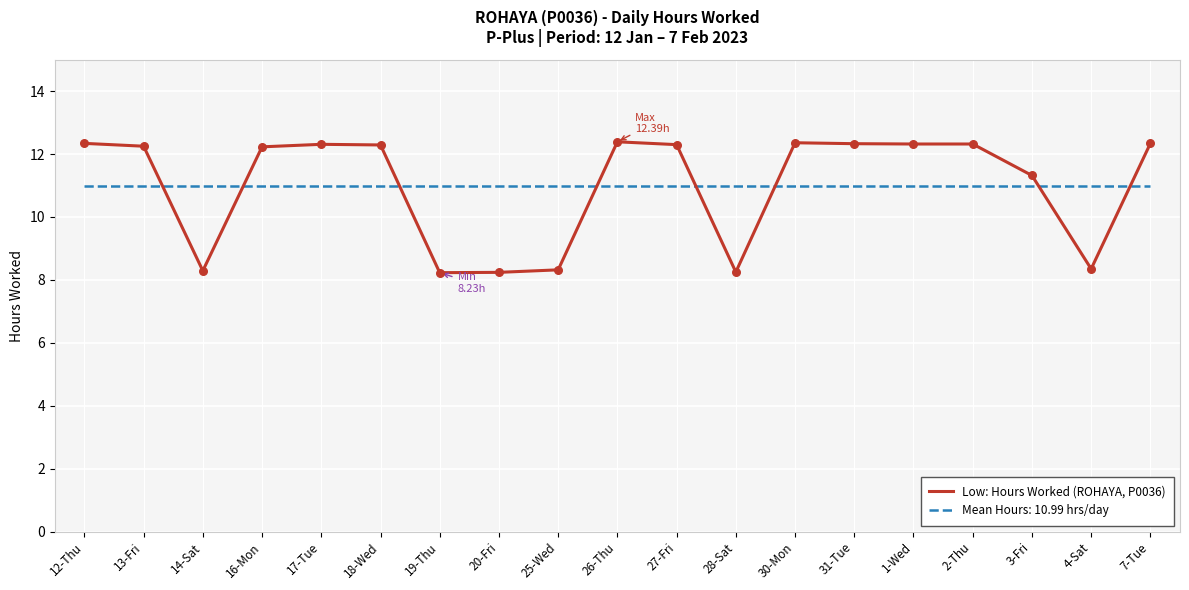

What is the spread (max minus min) of values at 13-Fri?

1.3